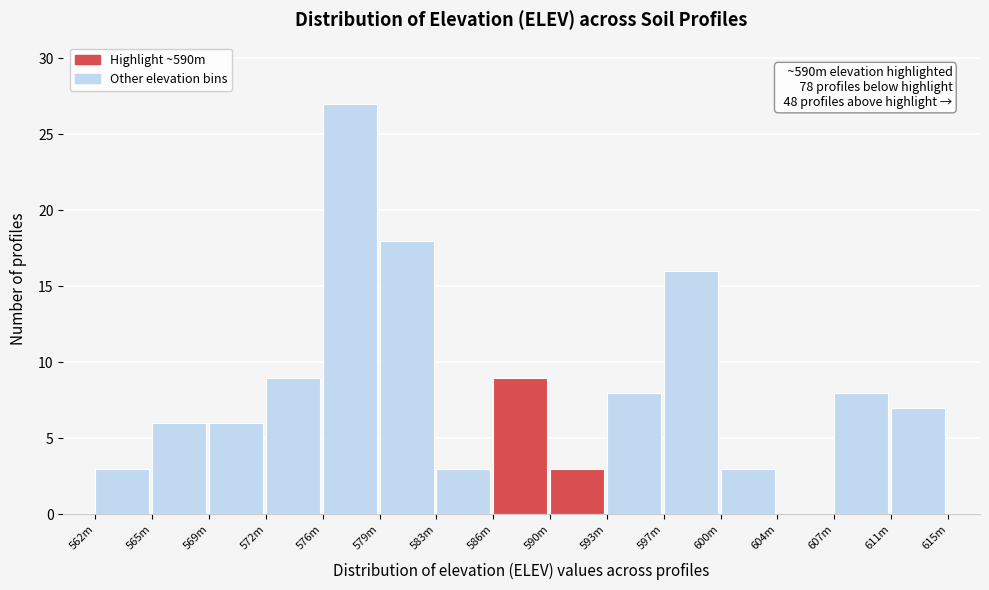

Reading right to left, what are all the values shown in this chart?

611m=7	607m=8	604m=0	600m=3	597m=16	593m=8	590m=3	586m=9	583m=3	579m=18	576m=27	572m=9	569m=6	565m=6	562m=3